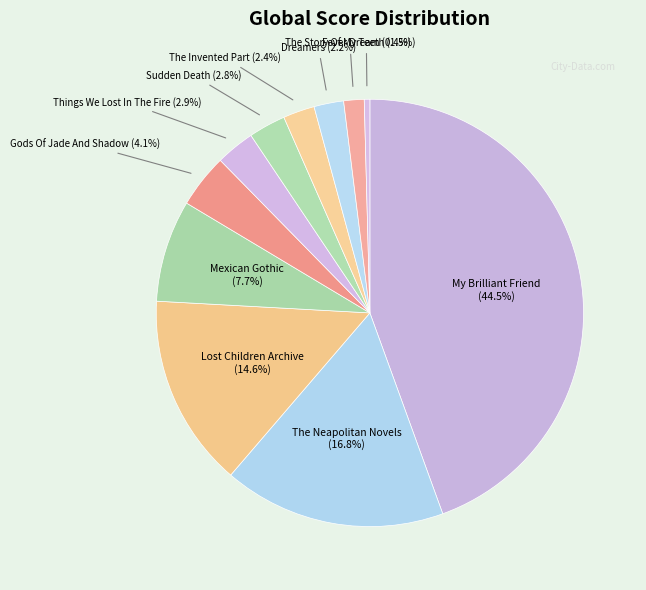

Which has a higher value, Gods Of Jade And Shadow or Lost Children Archive?

Lost Children Archive